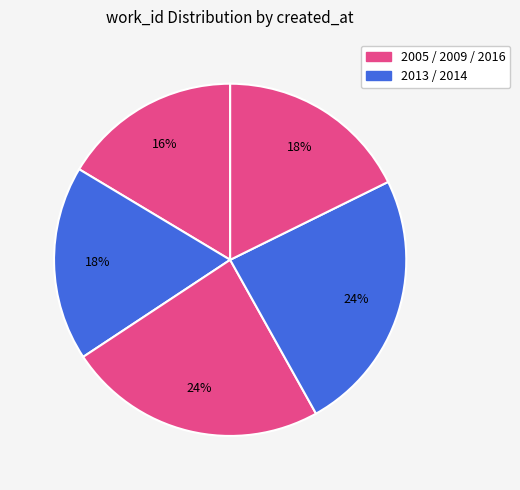

To the nearest percent, what is the average slice percentage?

20%